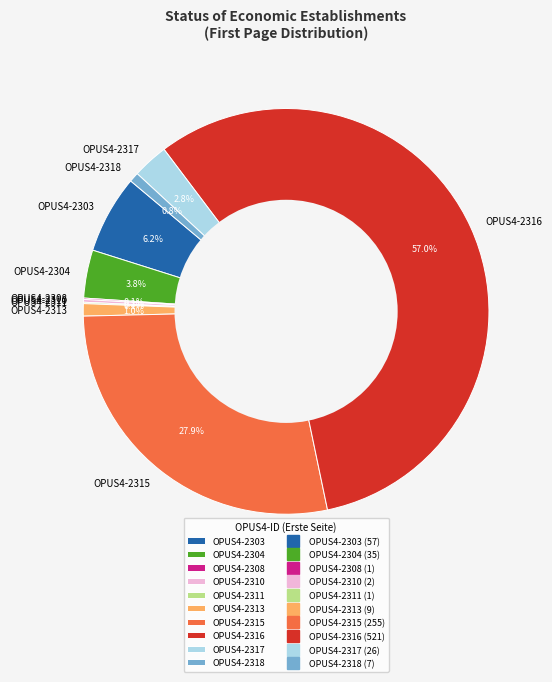

Between OPUS4-2318 and OPUS4-2303, which is larger?

OPUS4-2303